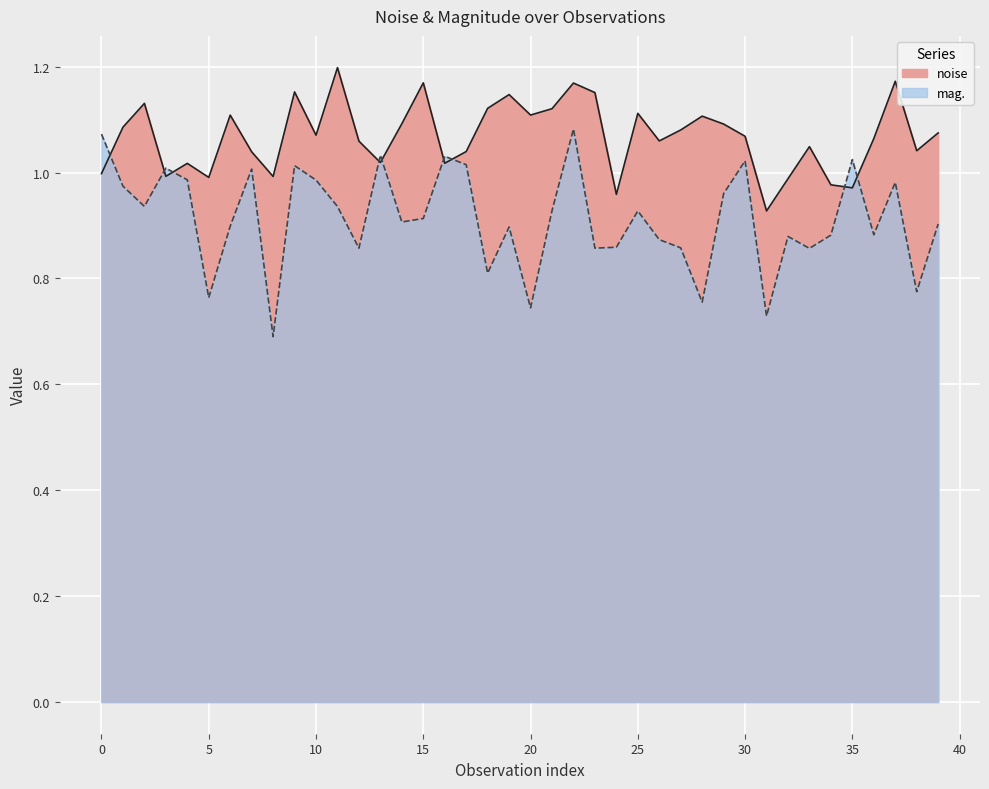

Between 32 and 37, which series saw the biggest shift?

noise